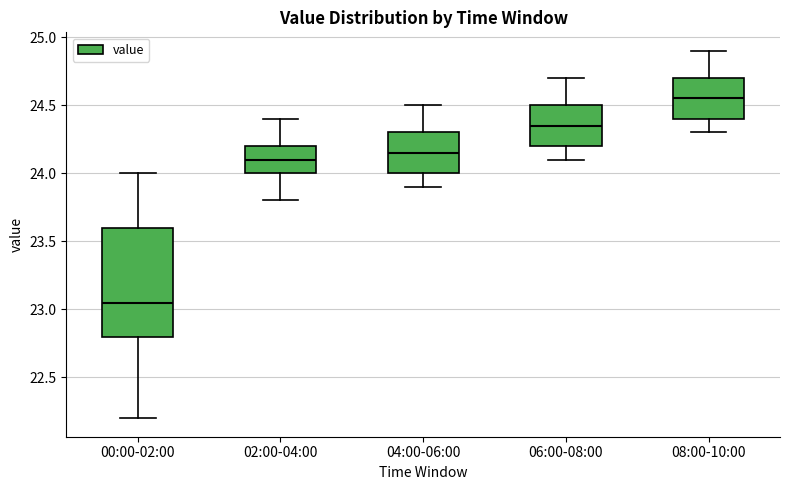

Which box's median line is the highest?

08:00-10:00